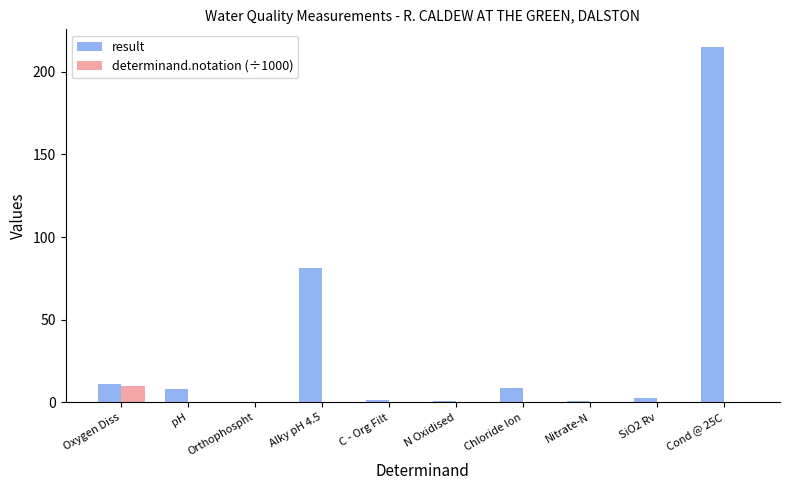

How many groups of bars are there?

10